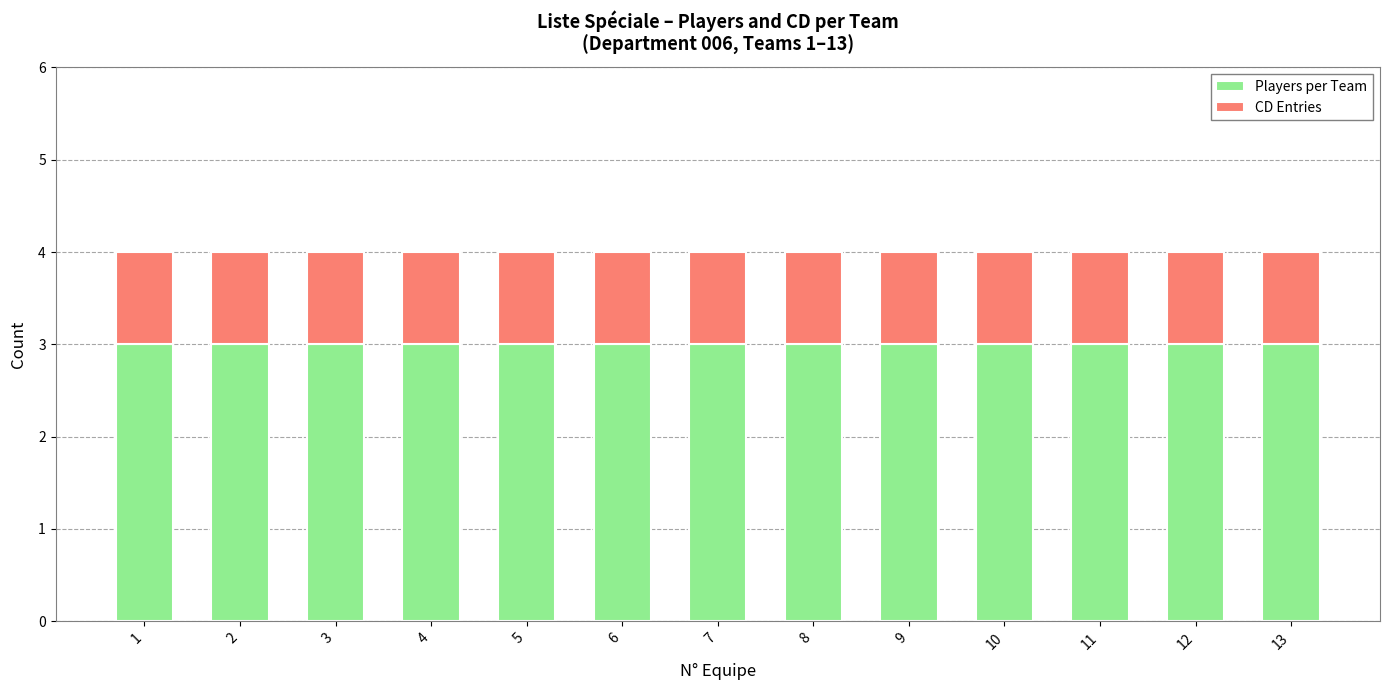

What is the total value across all series at 8?

4